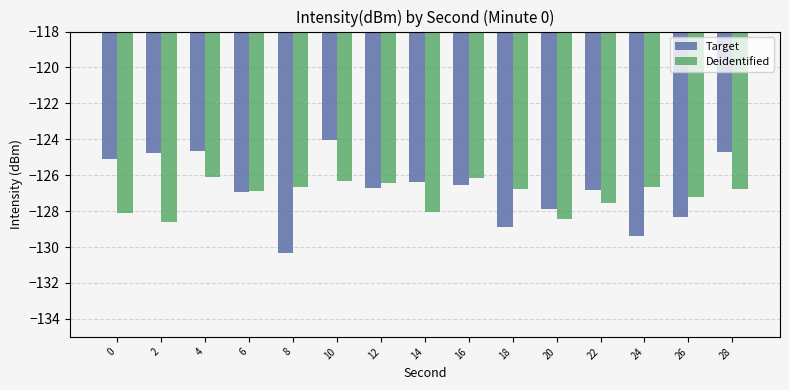

Read the Target value at 12.

-126.7